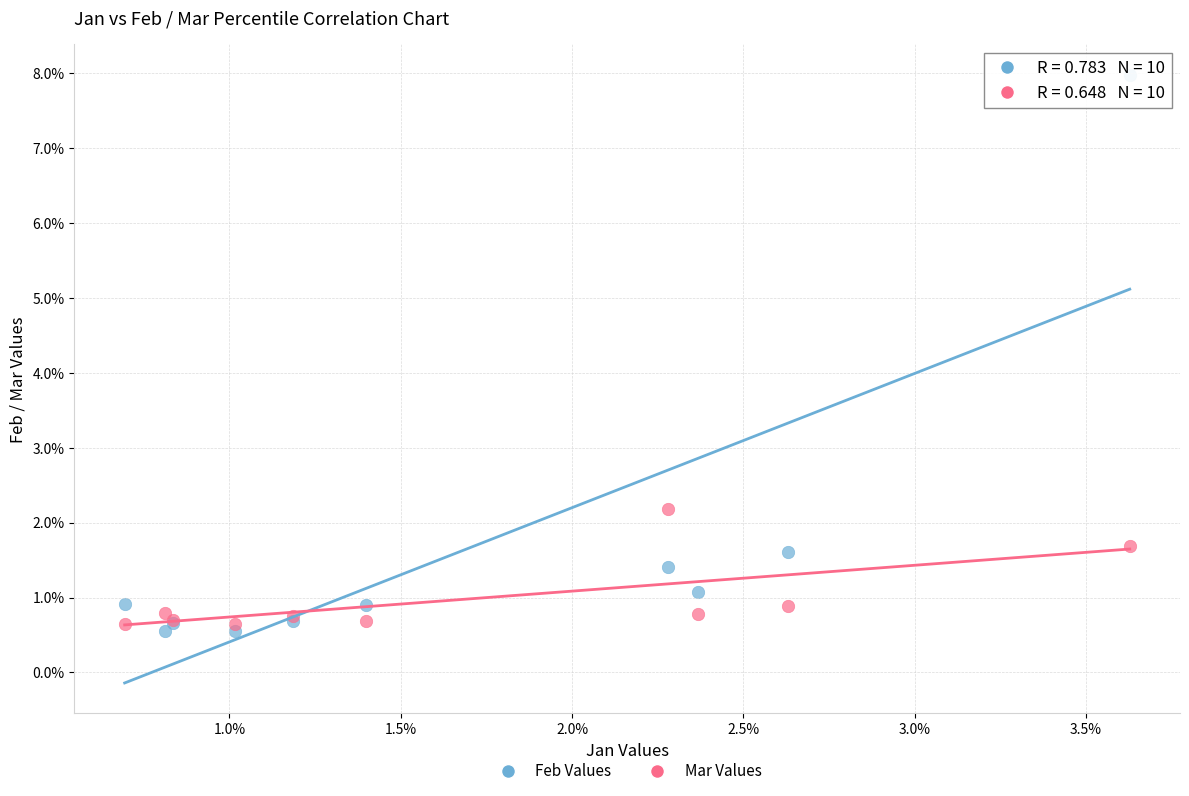

Which series reaches the maximum Y coordinate?

Feb Values